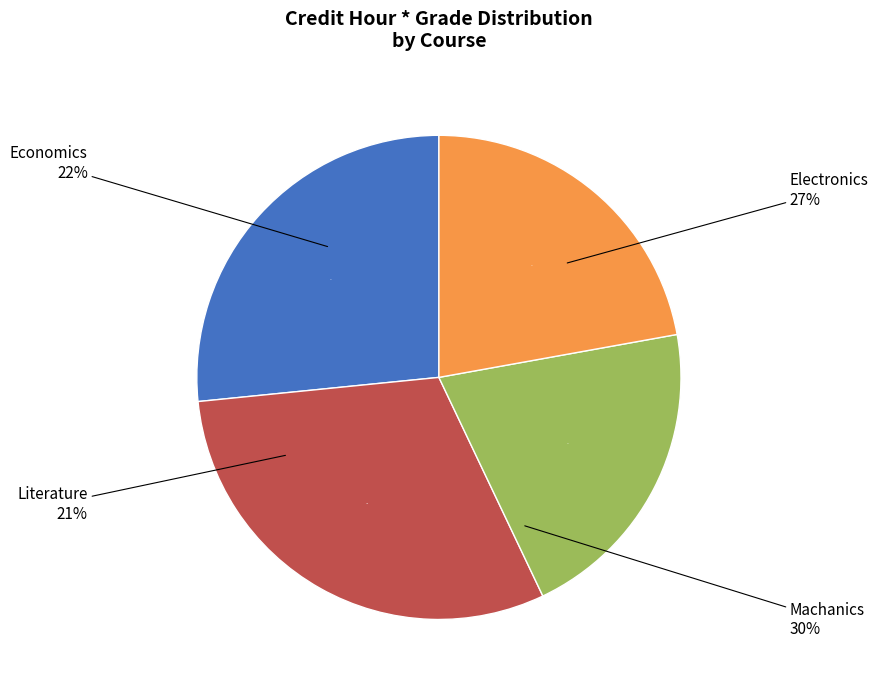

To the nearest percent, what portion does Literature represent?

21%